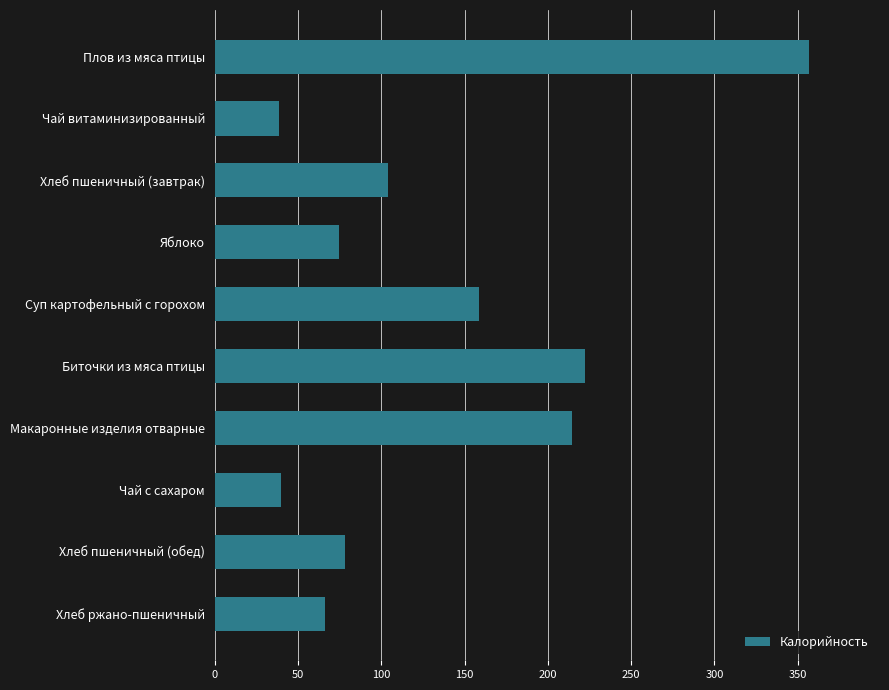

What is the ratio of the value at Чай с сахаром to the value at Суп картофельный с горохом?

0.3